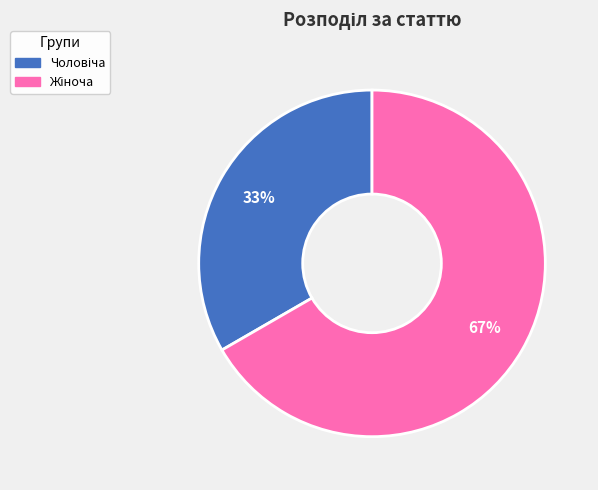

To the nearest percent, what is the average slice percentage?

50%